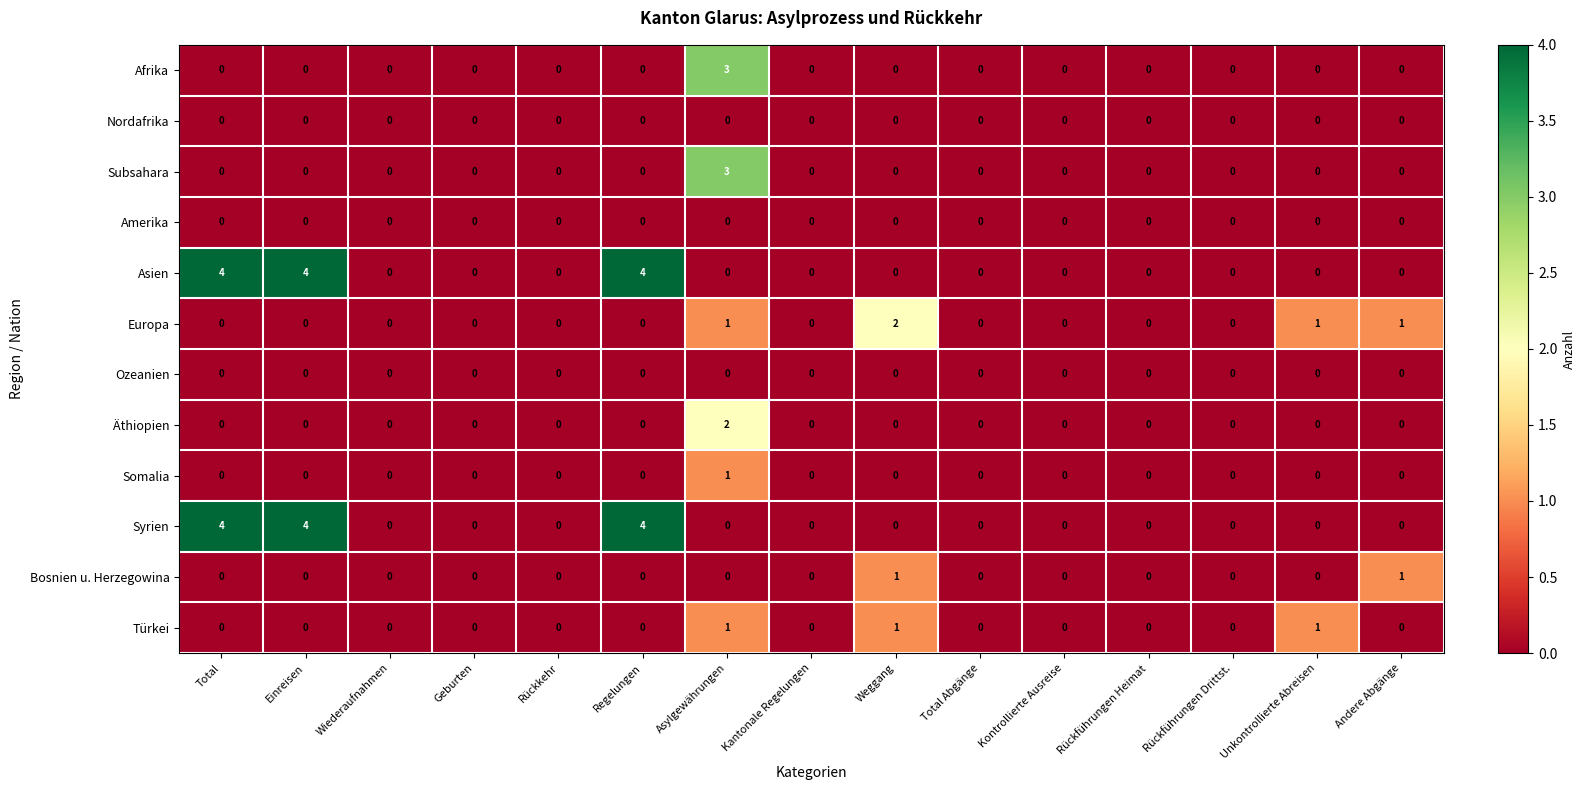

What is the difference between the maximum and minimum values in the Subsahara series?

3